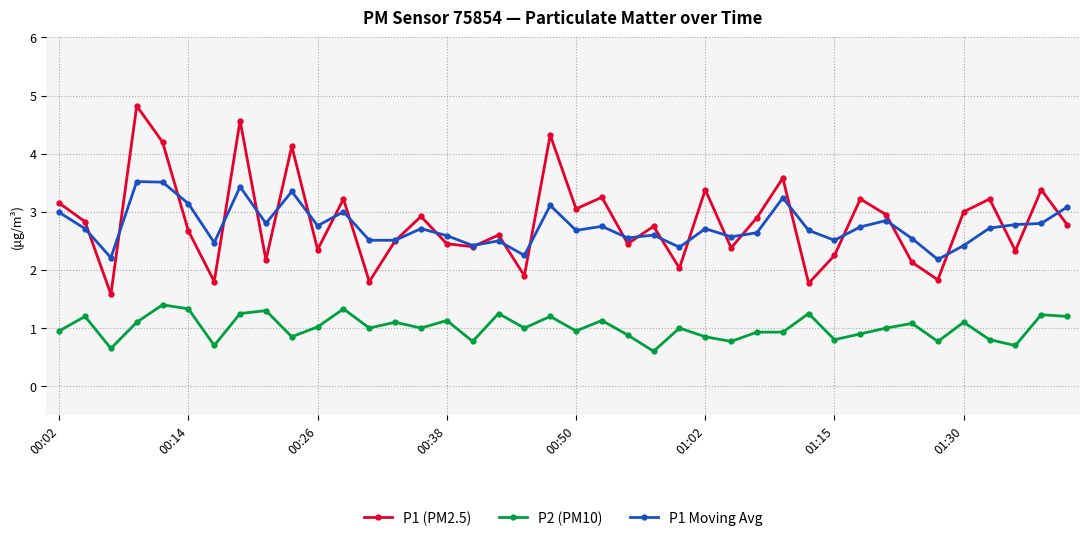

What is the value of the P1 Moving Avg point at the 39th from the left?

2.8